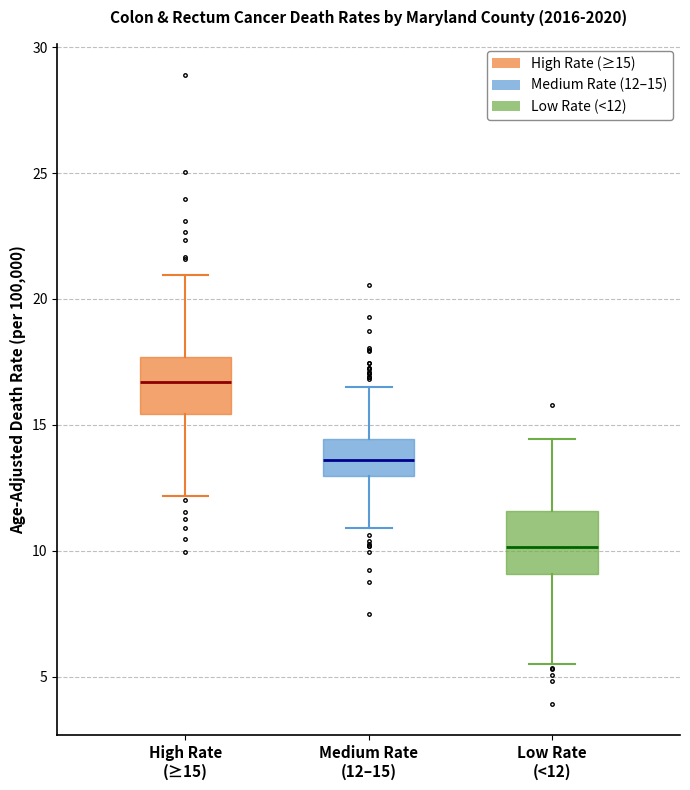

Where does the upper whisker of the box for Low Rate (<12) end on the y-axis? The values are not printed on the chart, so give them approximately, as read against the axis.

14.5